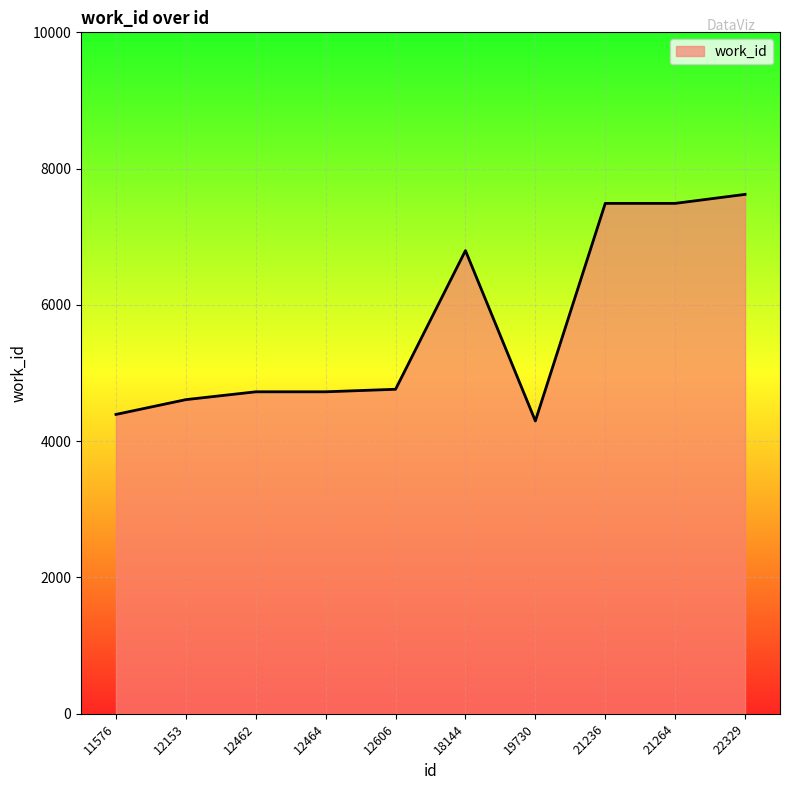

What is the sum of all values?

56911